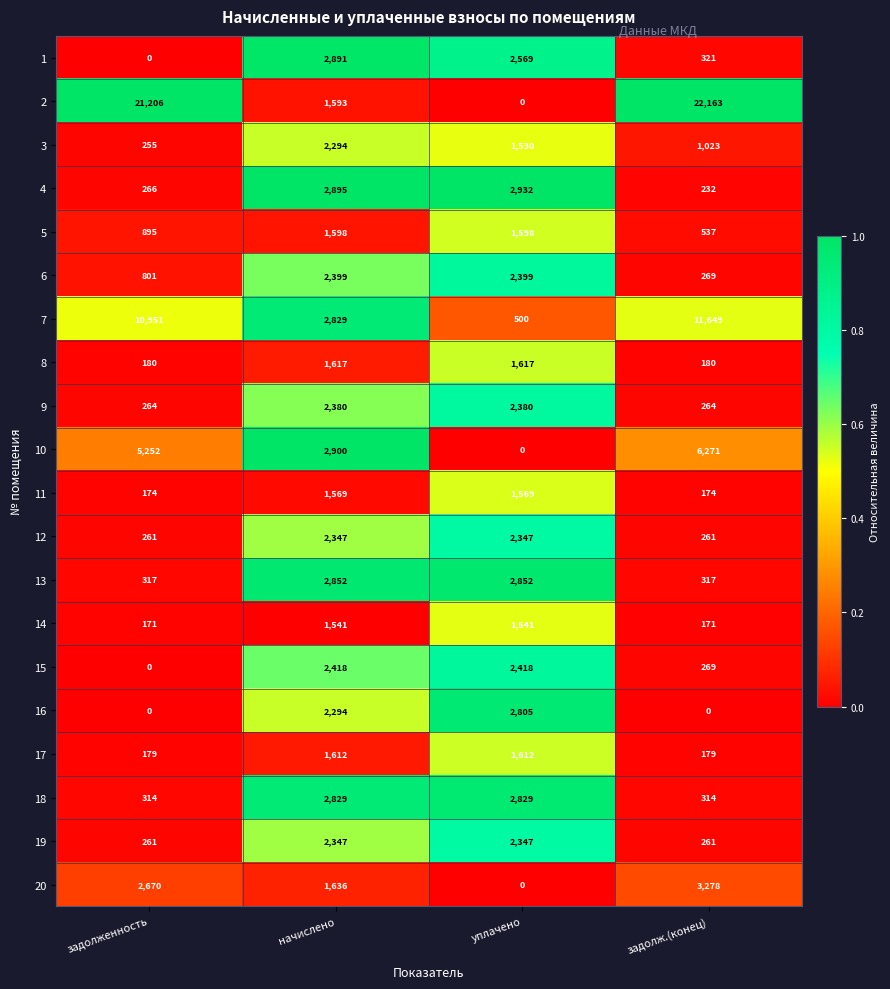

How many 14 values are between 171 and 1541?

4